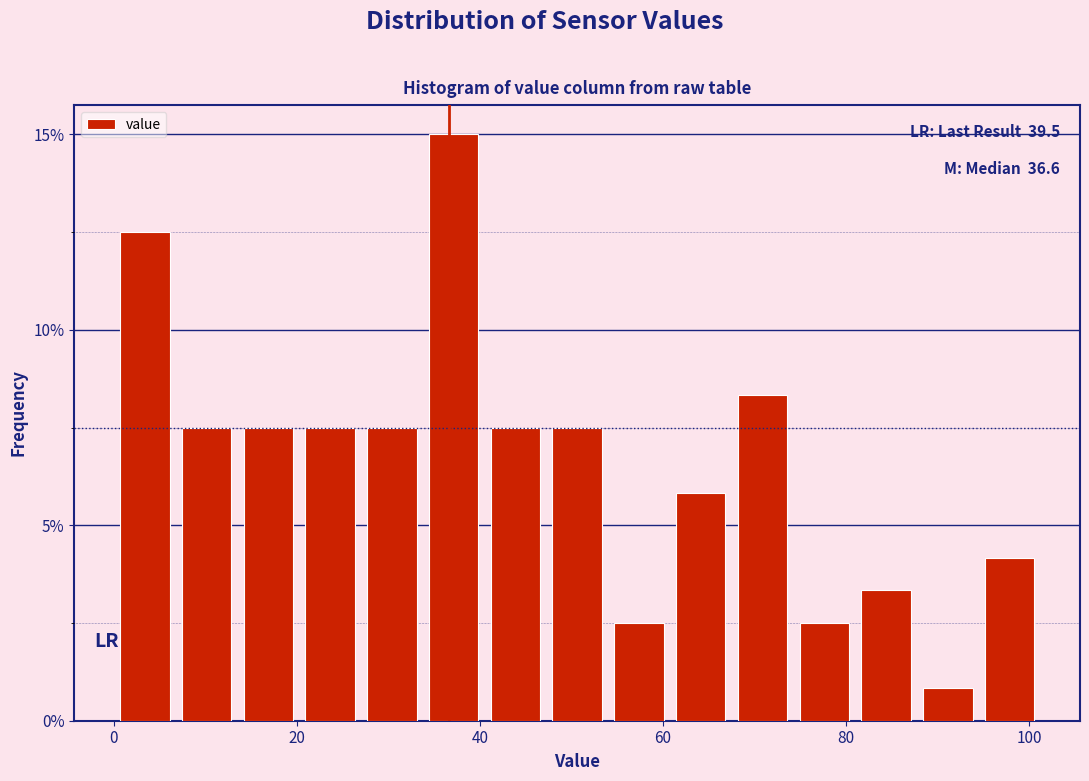

Read against the x-axis, roughly where is the centre of the tallest bar?

38